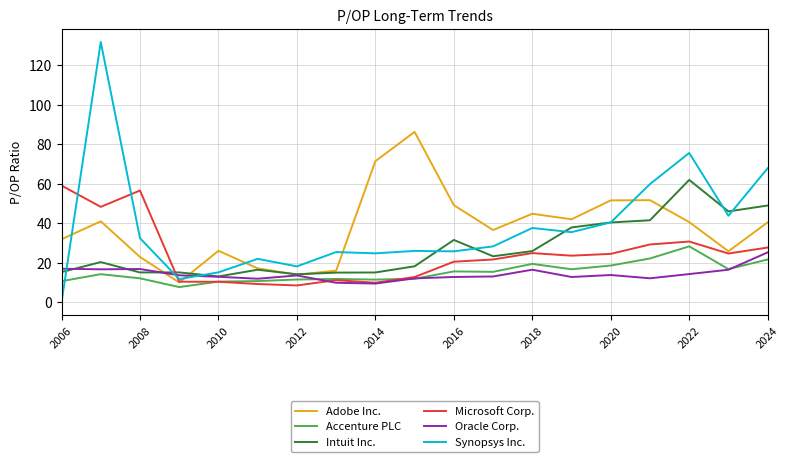

True or false: Oracle Corp. and Synopsys Inc. cross at least once.

True